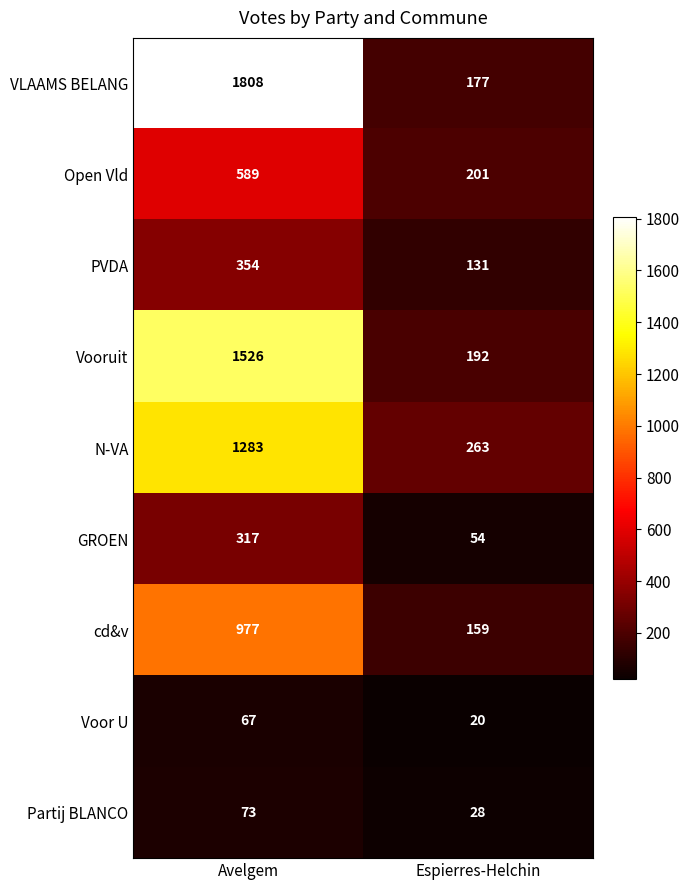

The value of PVDA at Espierres-Helchin is 197. True or false?

False